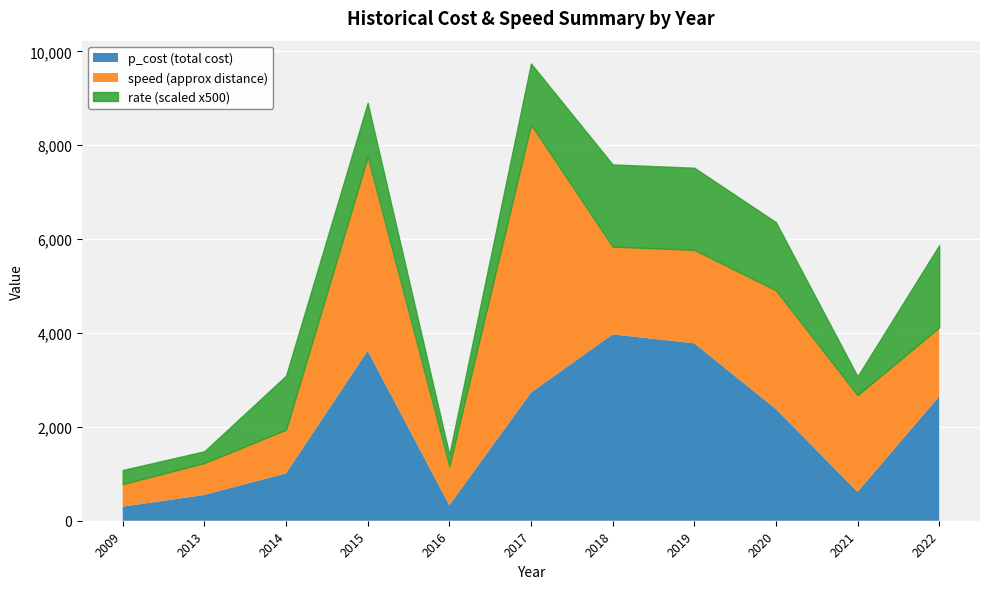

Is the value of p_cost at 2017 greater than the value of rate at 2016?

Yes